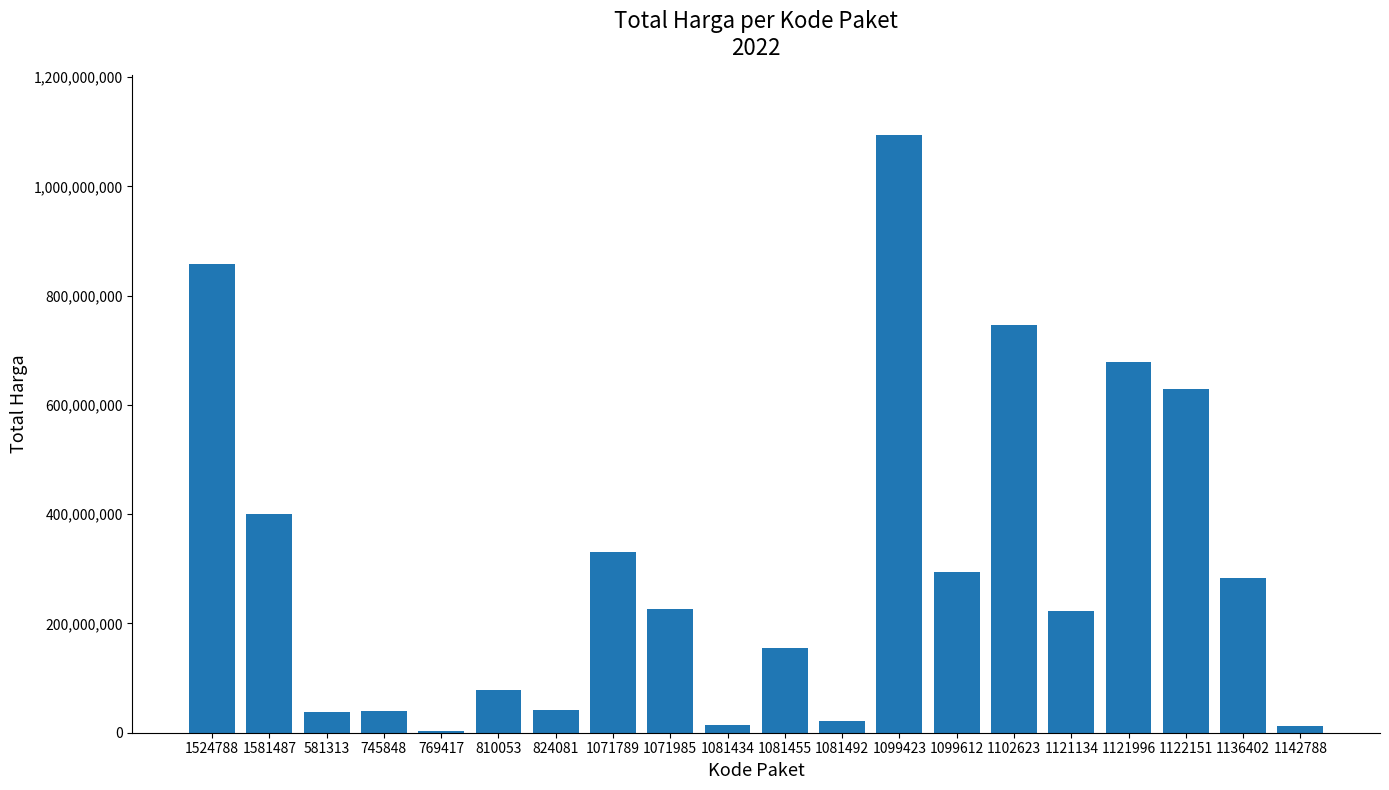

What is the change in value from 745848 to 1081455?

+115436000